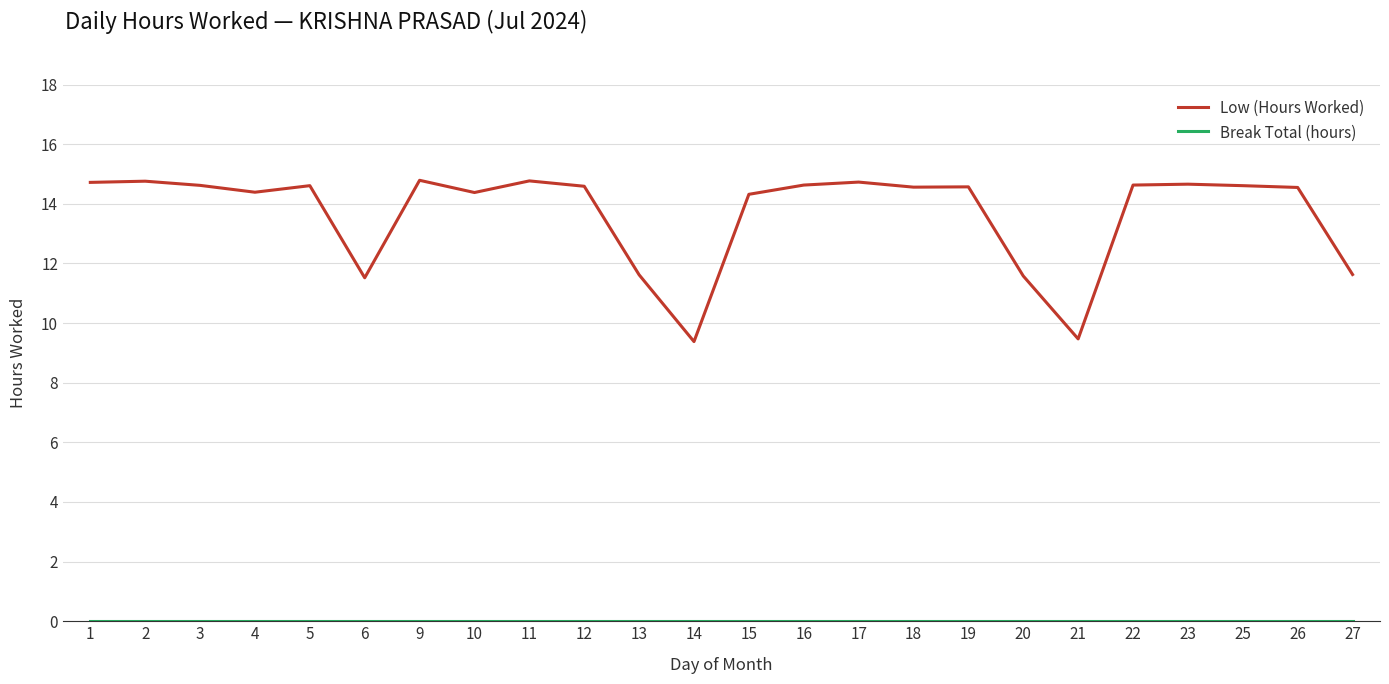

What is the lowest value of the Low (Hours Worked) series?

9.4